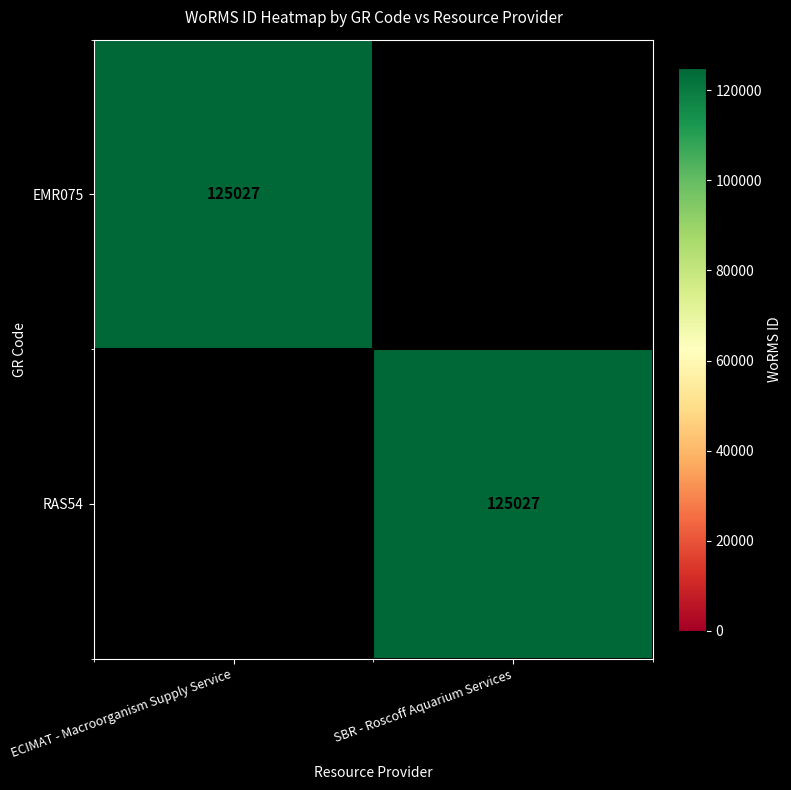

The value of RAS54 at SBR - Roscoff Aquarium Services is 125027. True or false?

True